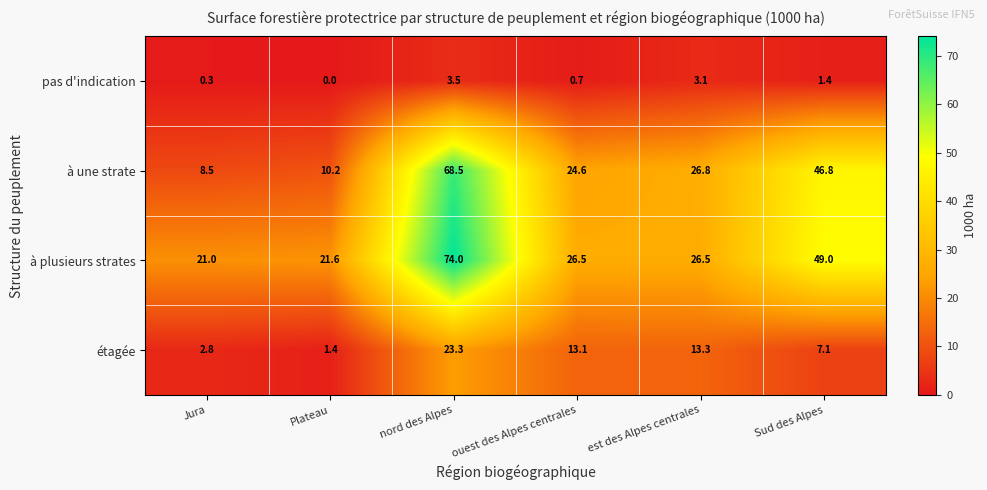

What is the spread (max minus min) of values at Jura?

20.7